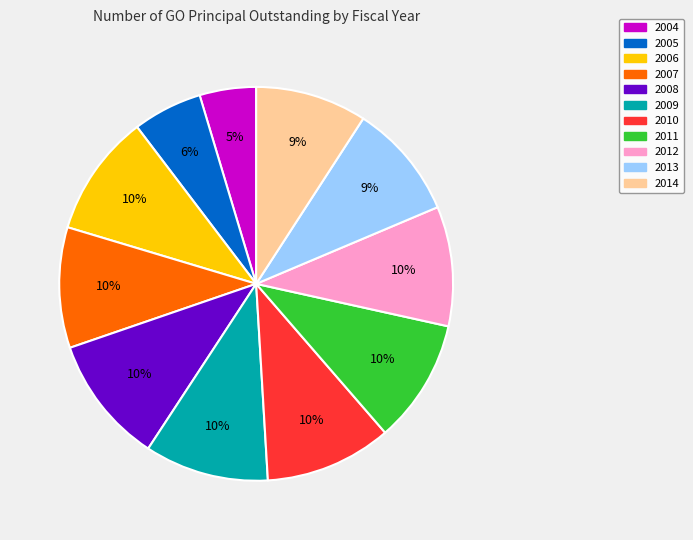

Count the number of slices in the pie.

11